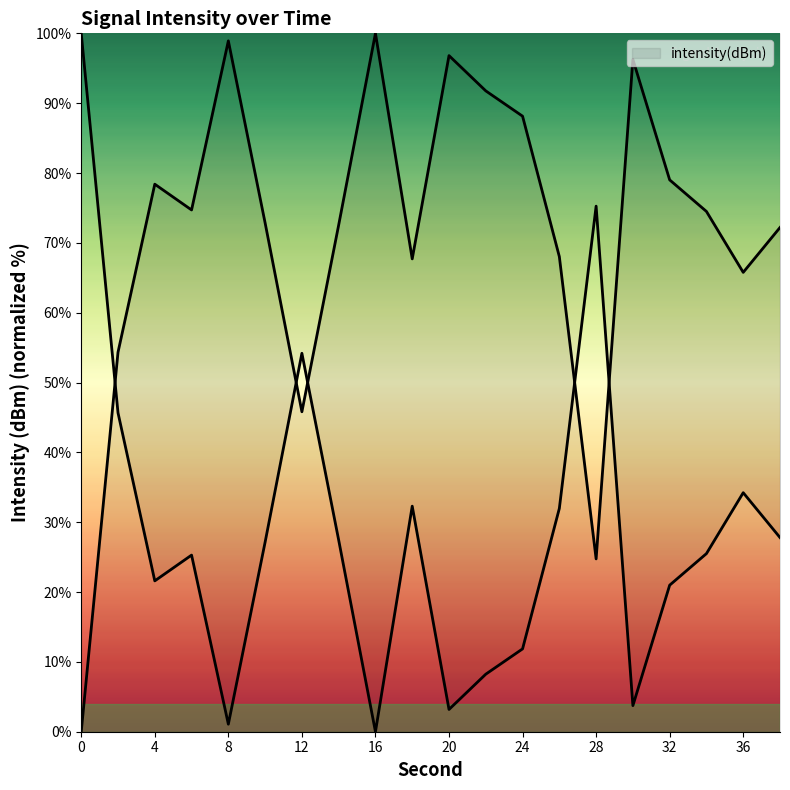

What is the value of the 16th point from the left?

96.3